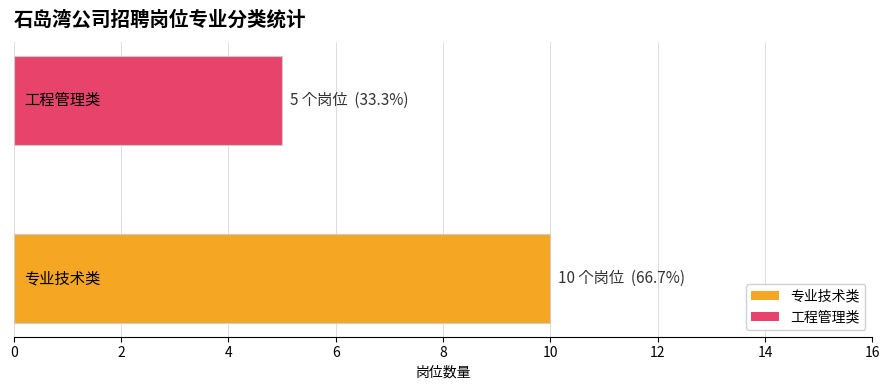

What is the maximum value shown in the chart?

10